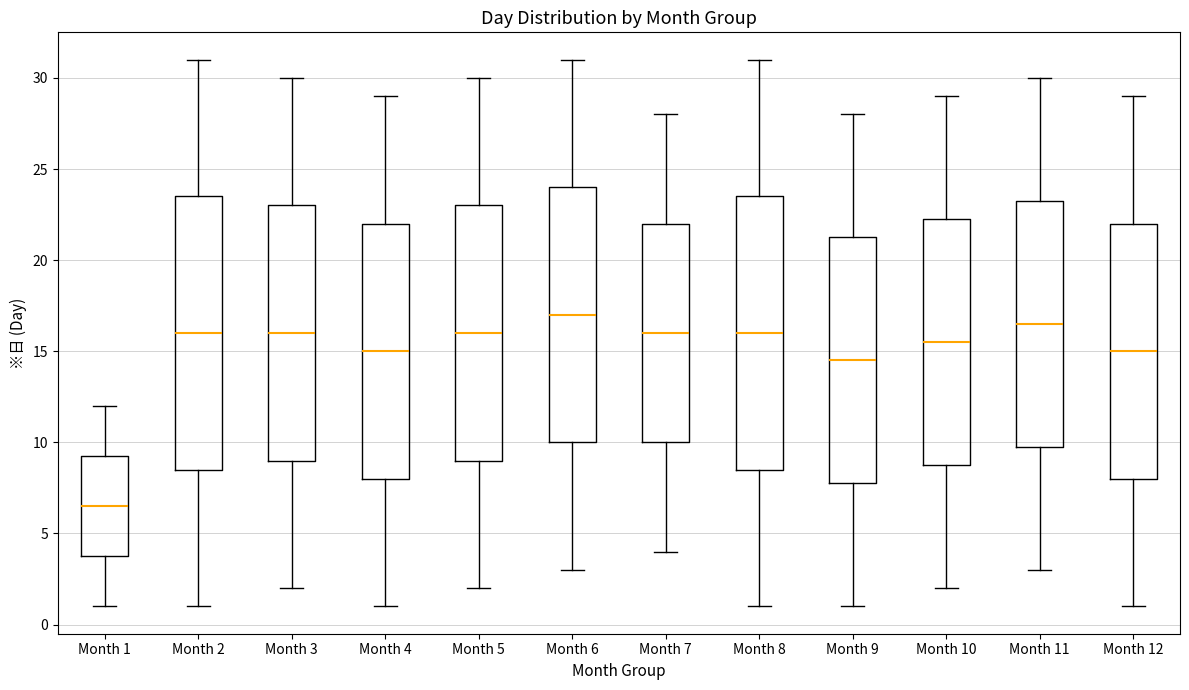

Which box has the highest median line?

Month 6